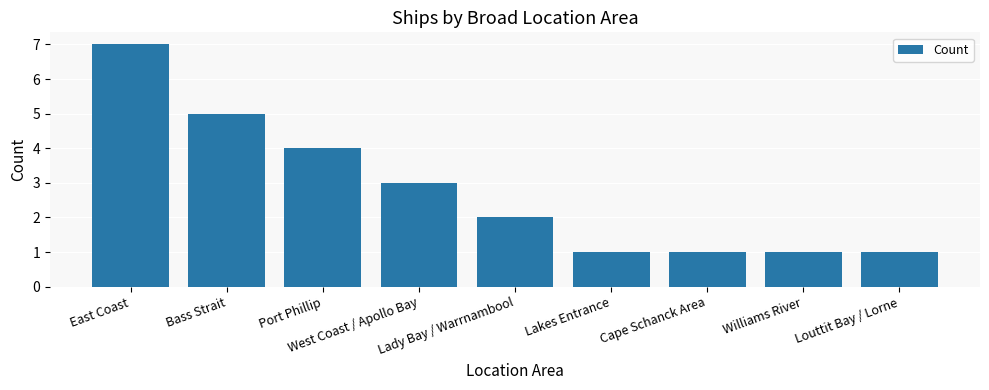

What is the difference between the values at Port Phillip and East Coast?

3